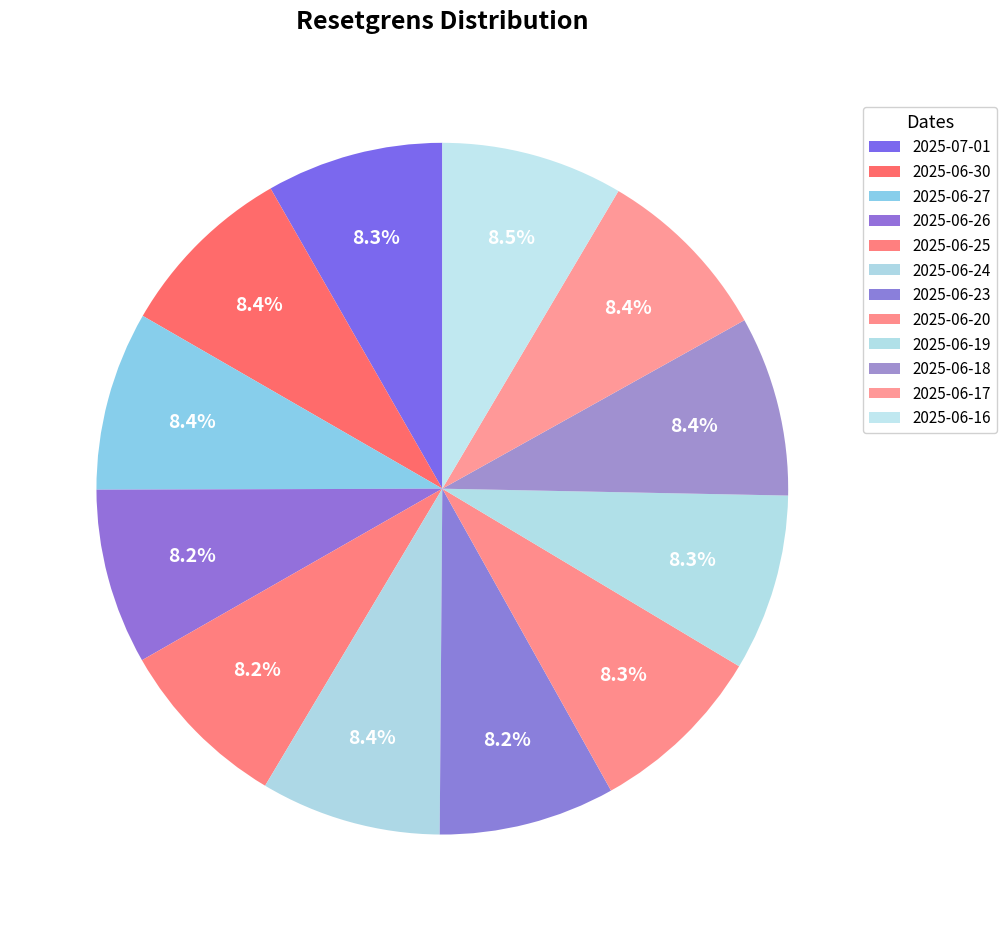

How many slices are in this pie chart?

12